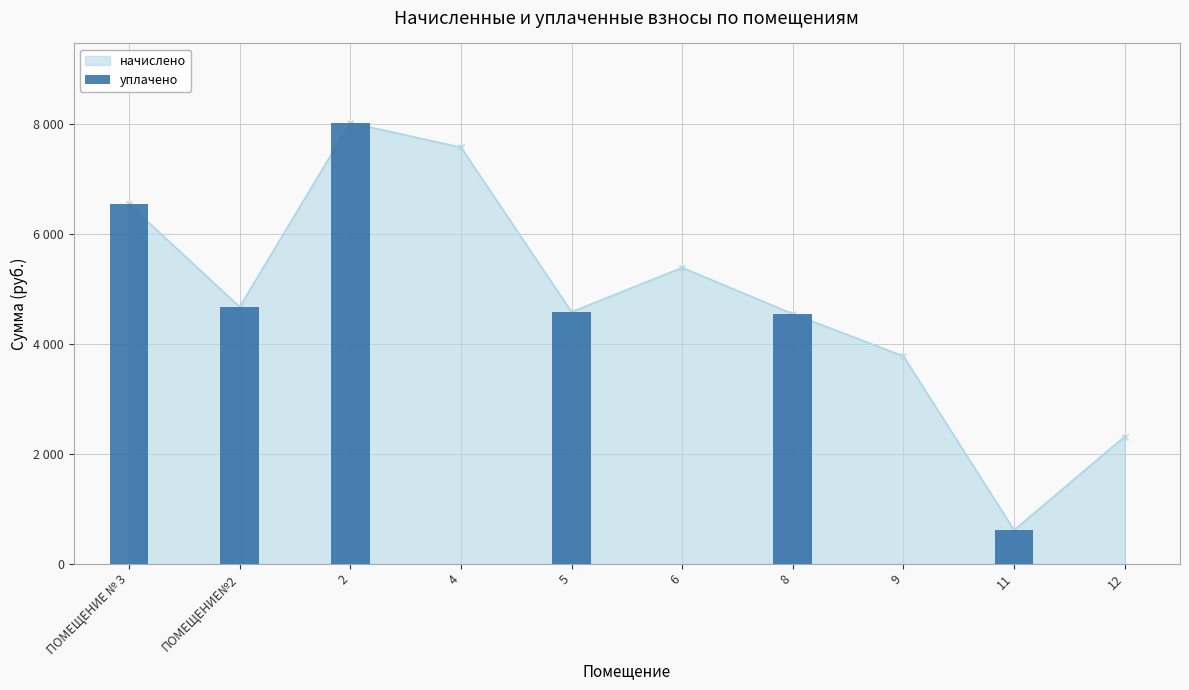

What is the label of the 7th bar from the right?

4